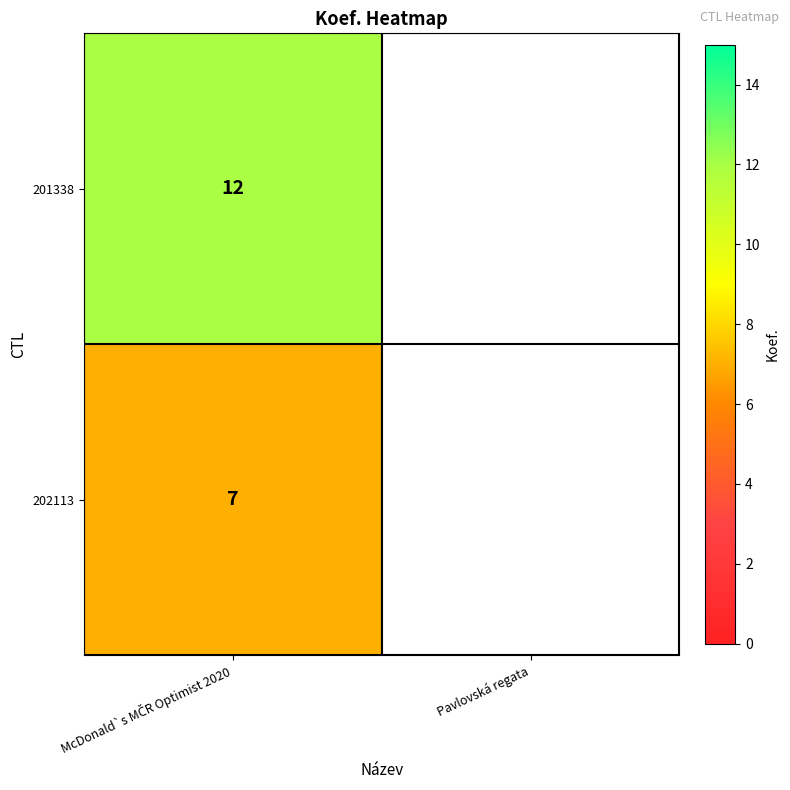

What is the approximate value of 202113 at McDonald`s MČR Optimist 2020?

7.0